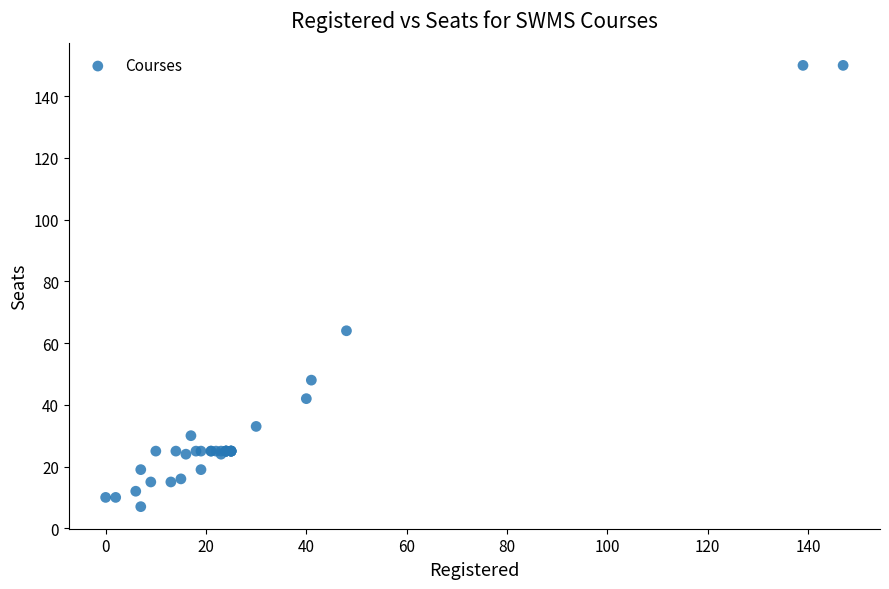

What Y value in the scatter plot is closest to 78?

64